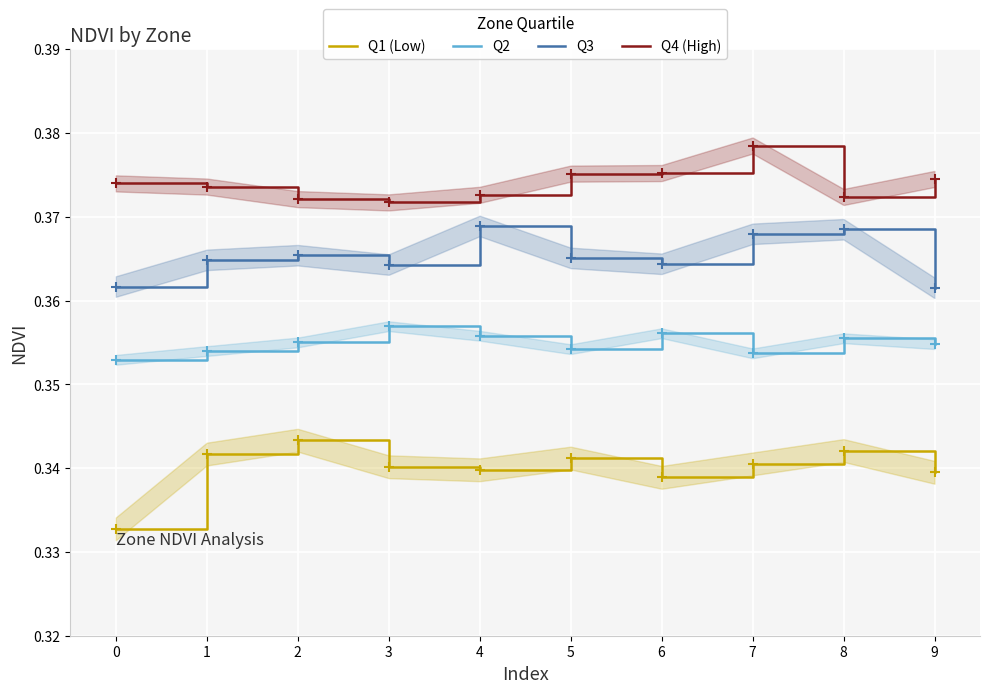

At which category is the sum across all series the highest?

7